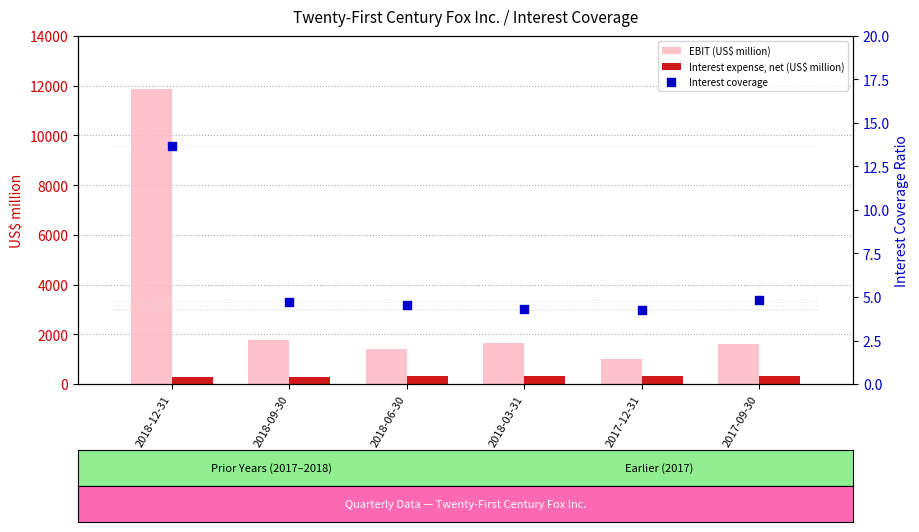

Which series has the largest total across all categories?

EBIT (US$ million)